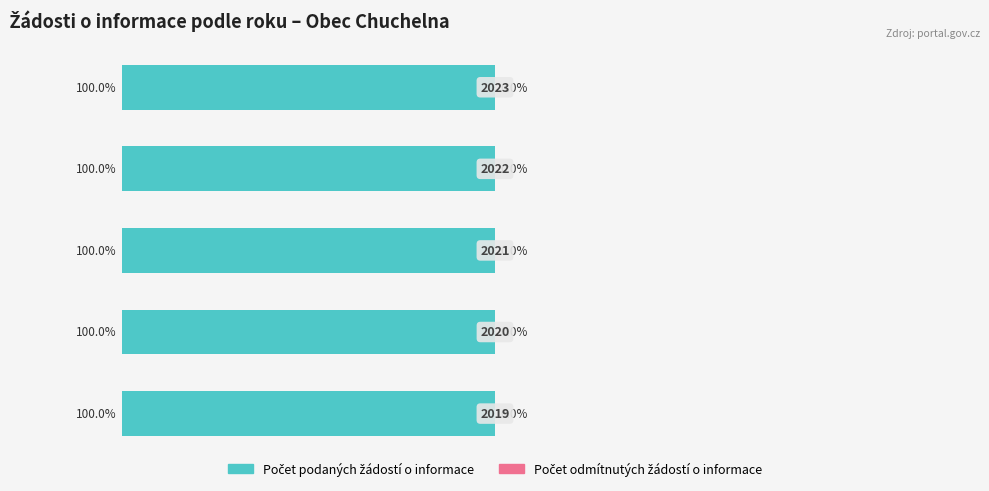

Which has a higher value, 2021 or 2020?

2021